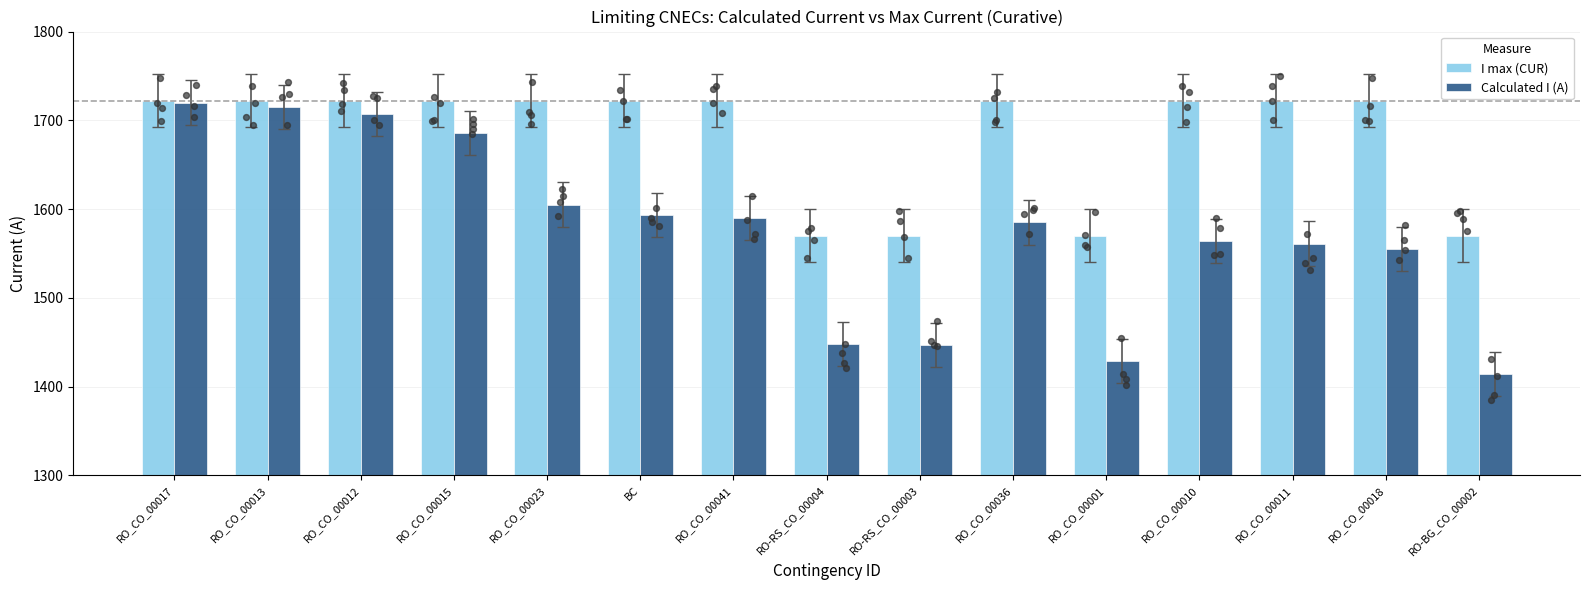

Which series reaches the minimum Y coordinate?

Calculated I (A)